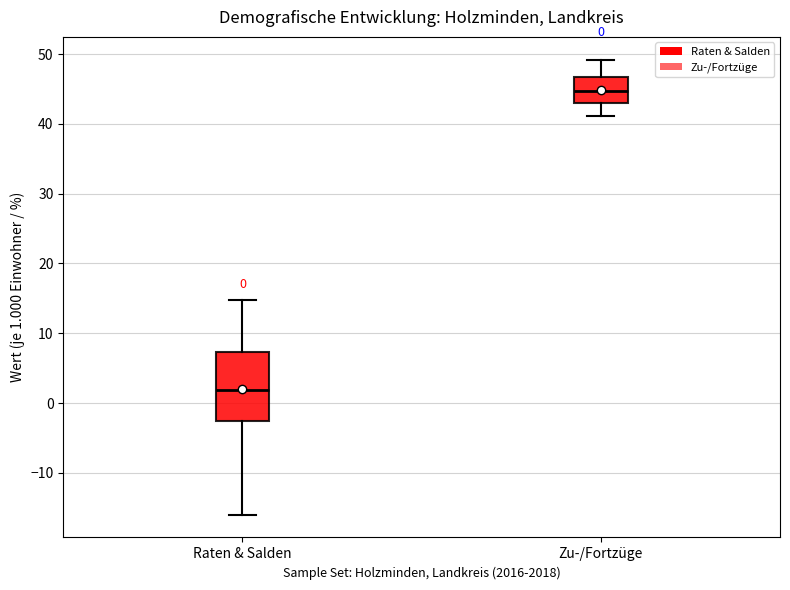

Which box is the tallest, from its lower edge to its upper edge?

Raten & Salden